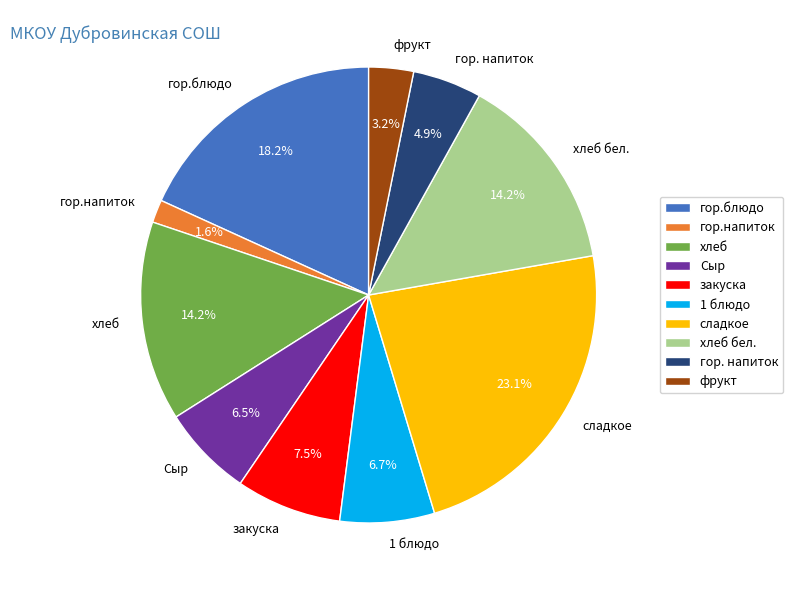

Is the sum of гор.напиток and хлеб greater than half?

No